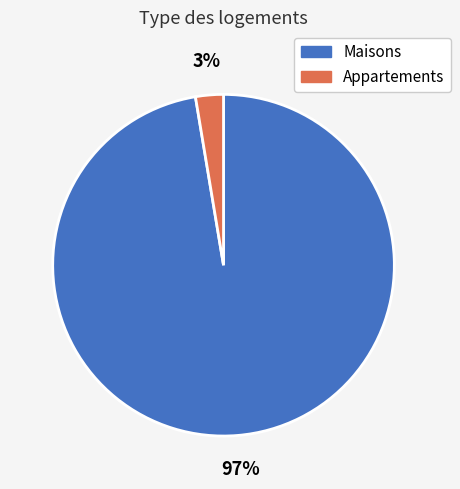

Does any single category account for the majority?

Yes